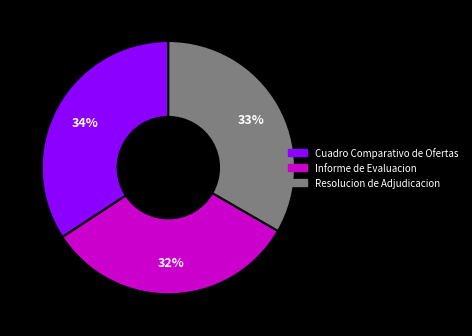

How many slices are in this pie chart?

3